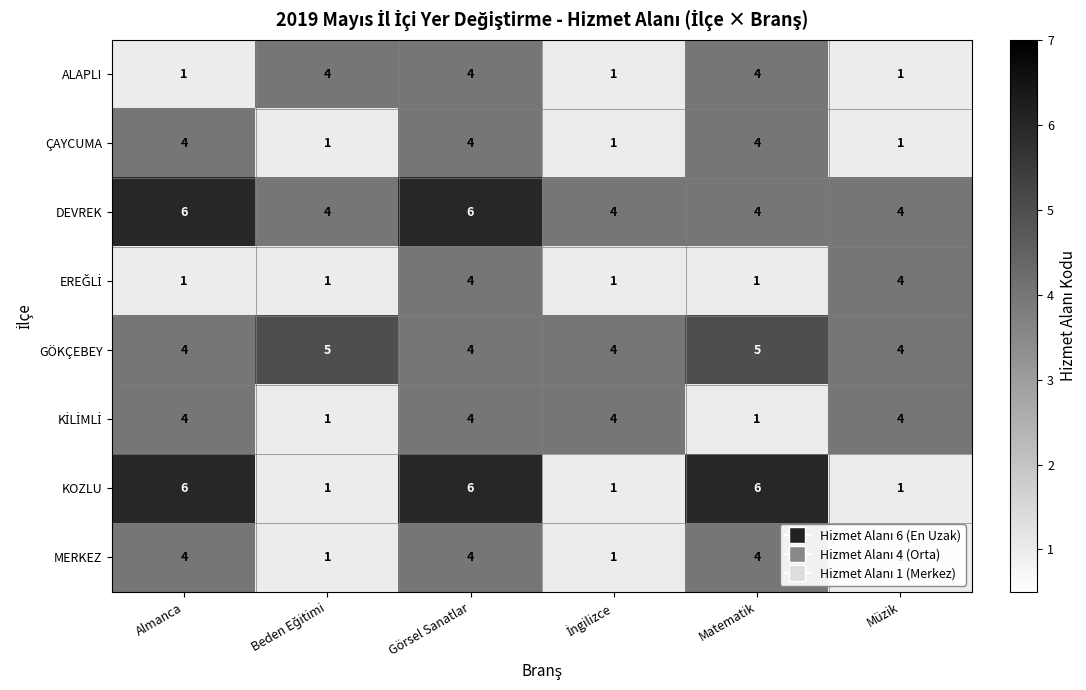

What is the sum of all ALAPLI values?

15